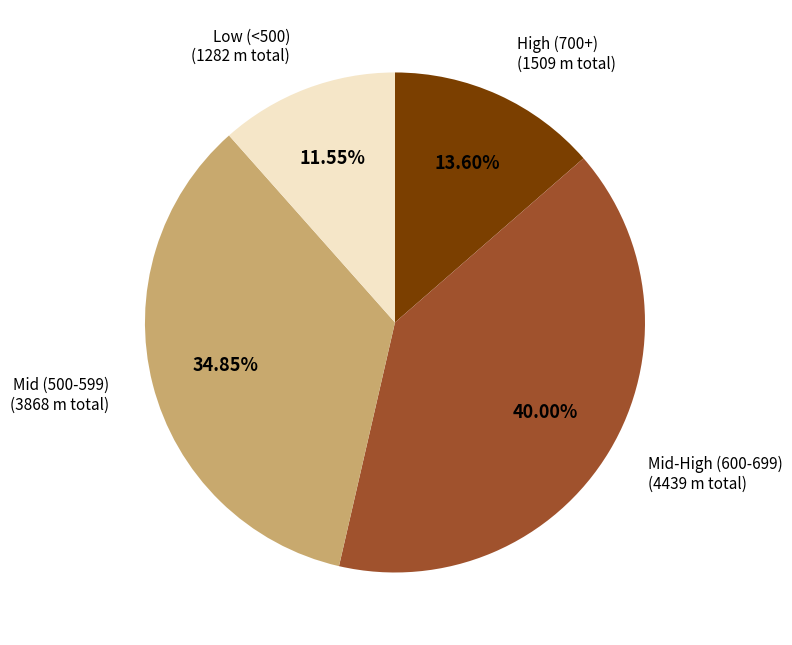

Does any single category account for the majority?

No